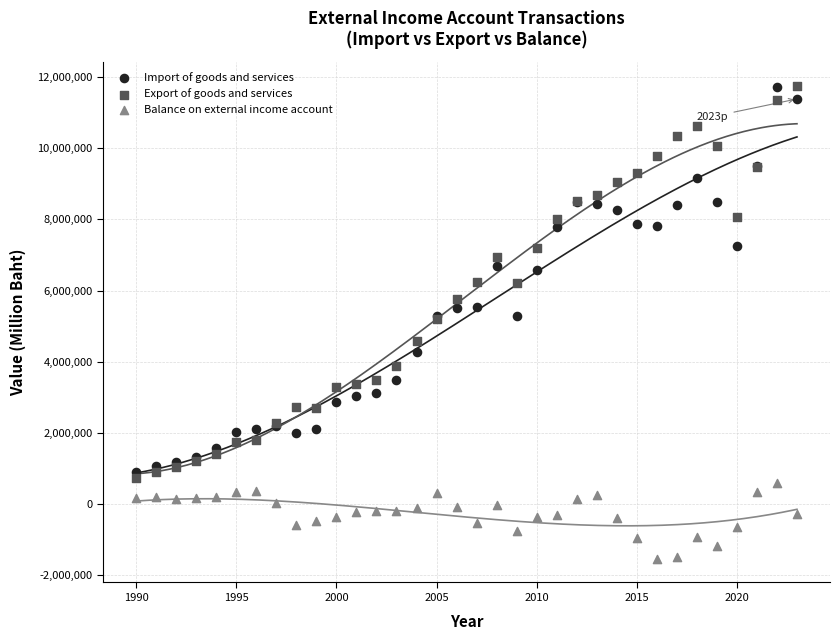

Which series contains the lowest Y value?

Balance on external income account